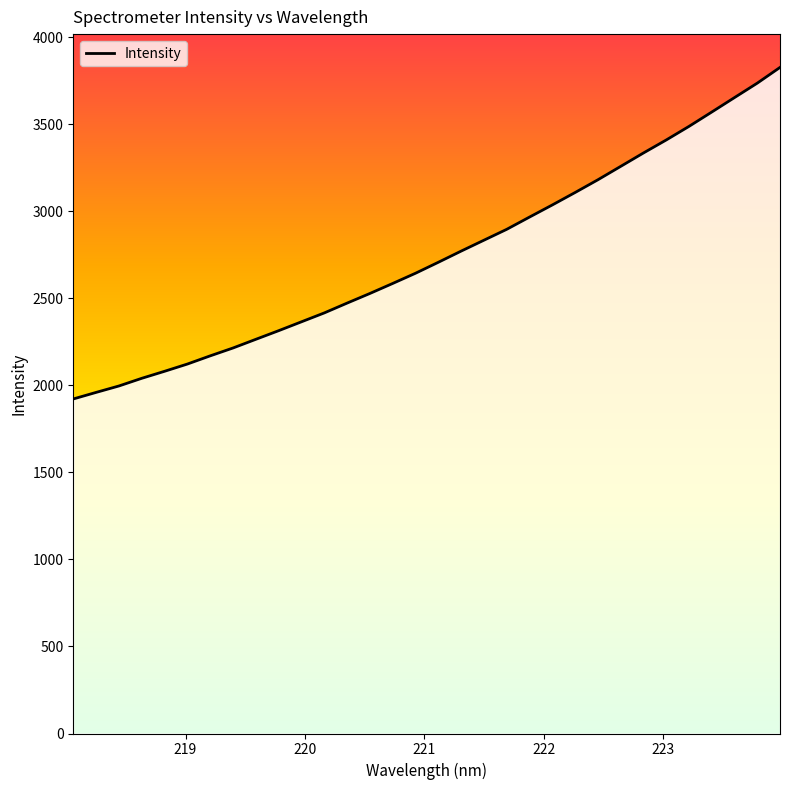

What is the greatest value displayed?

3827.5